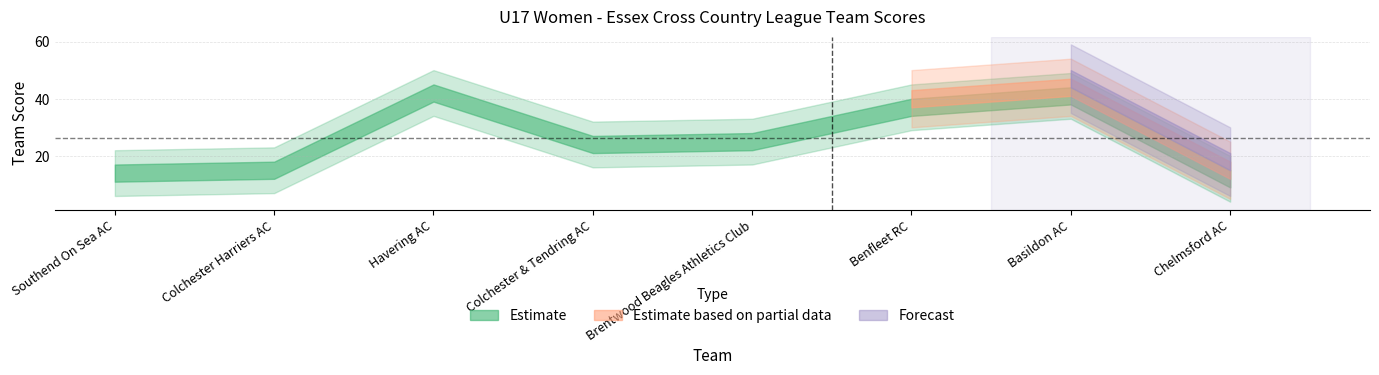

What is the difference between the highest and lowest values at Havering AC?

6